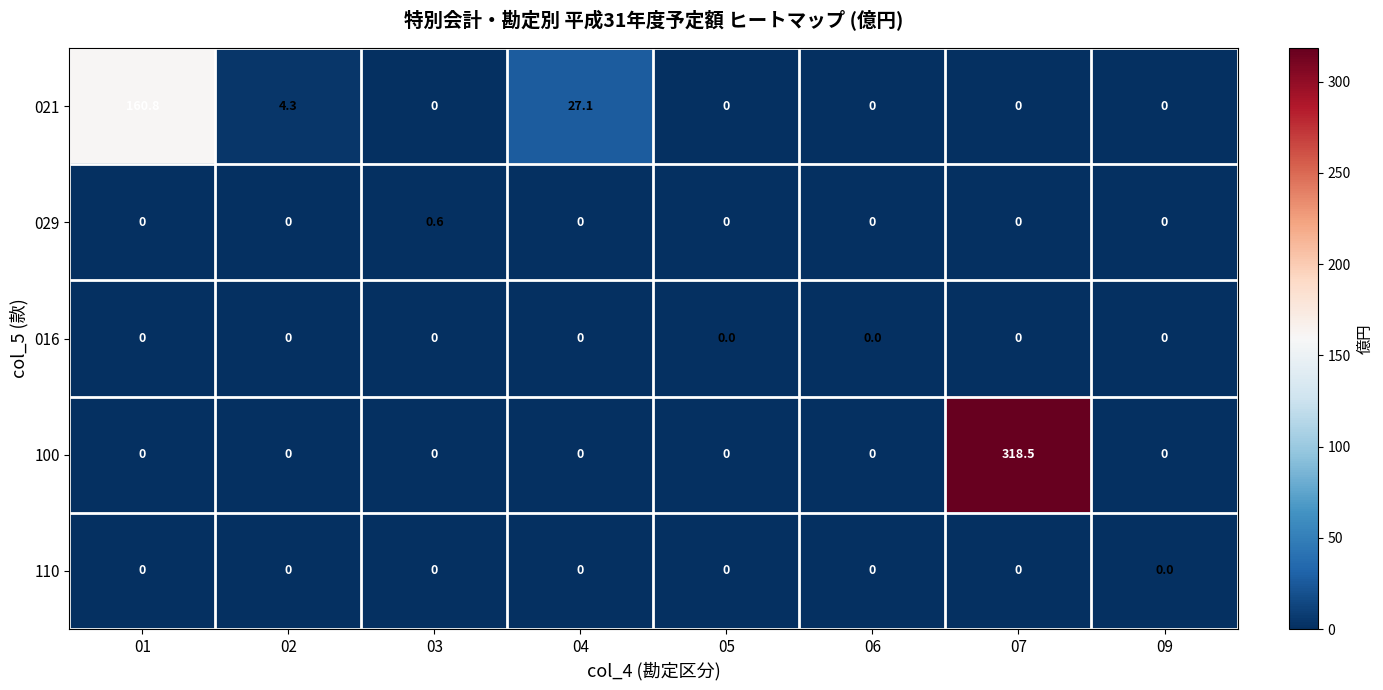

What is the difference between the maximum and minimum values in the 100 series?

318.5